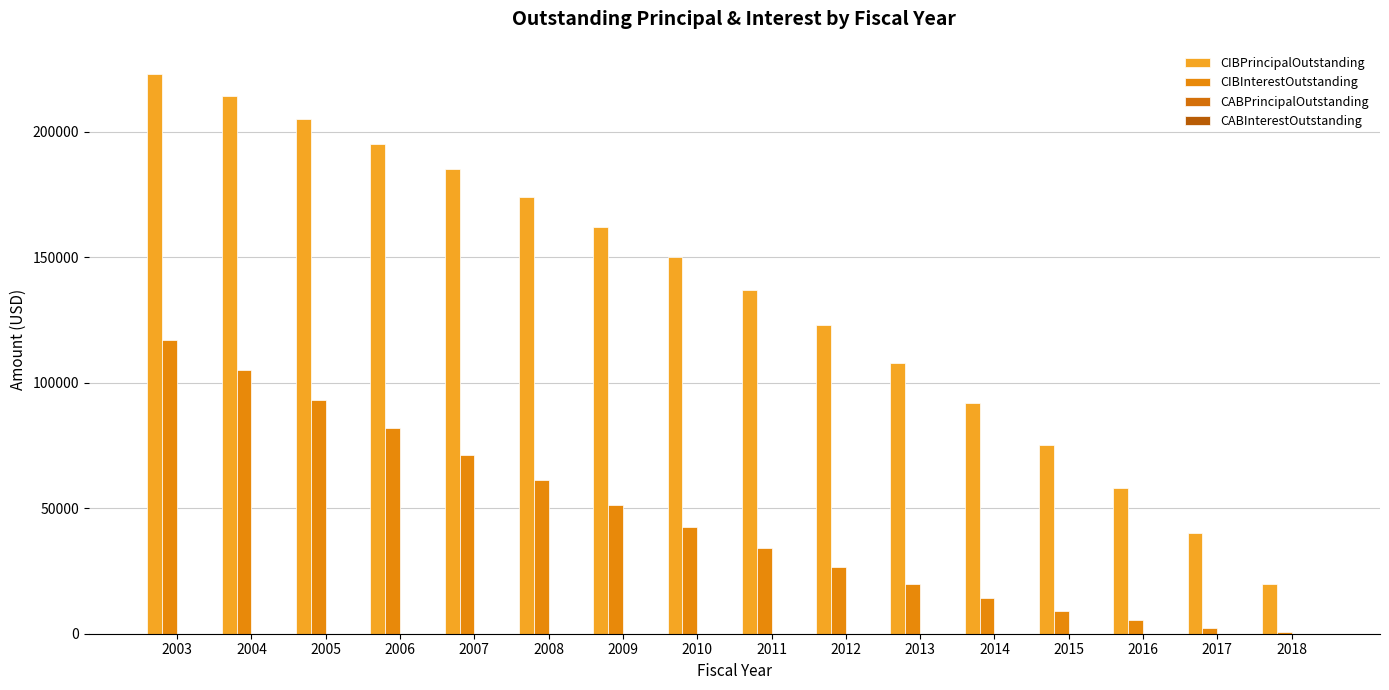

What is the spread (max minus min) of values at 2011?

102812.0